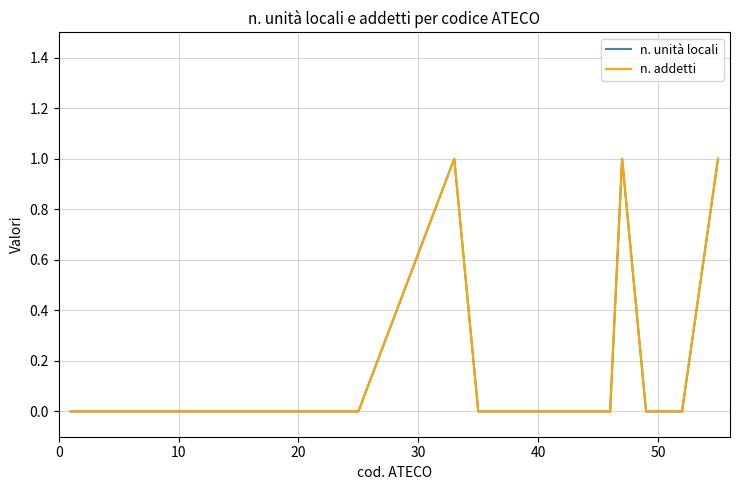

Does the chart have visible grid lines?

Yes